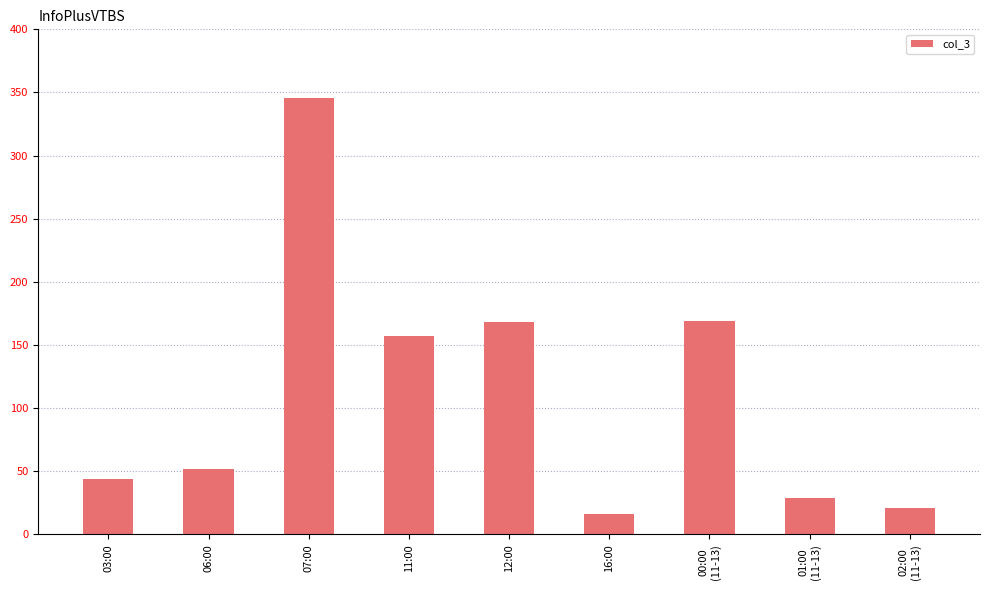

What is the ratio of the value at 16:00 to the value at 11:00?

0.1